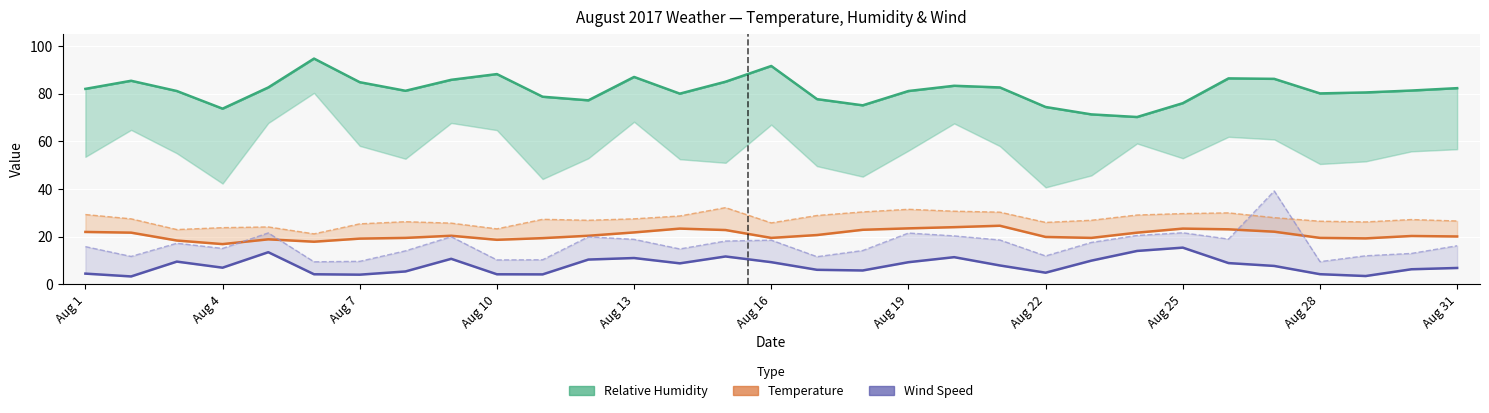

How many intersections are there between Temperature (AVG) and Wind Speed (MAX)?

4